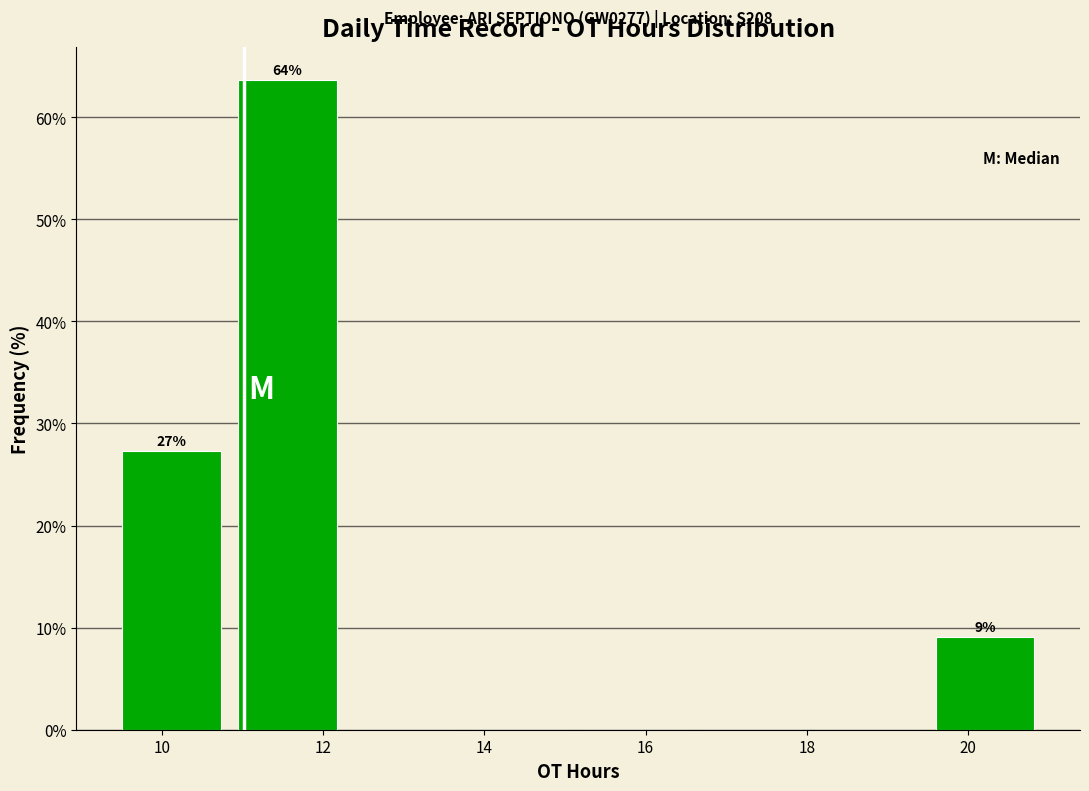

Which range on the x-axis has the tallest bar?

10.8 to 12.2